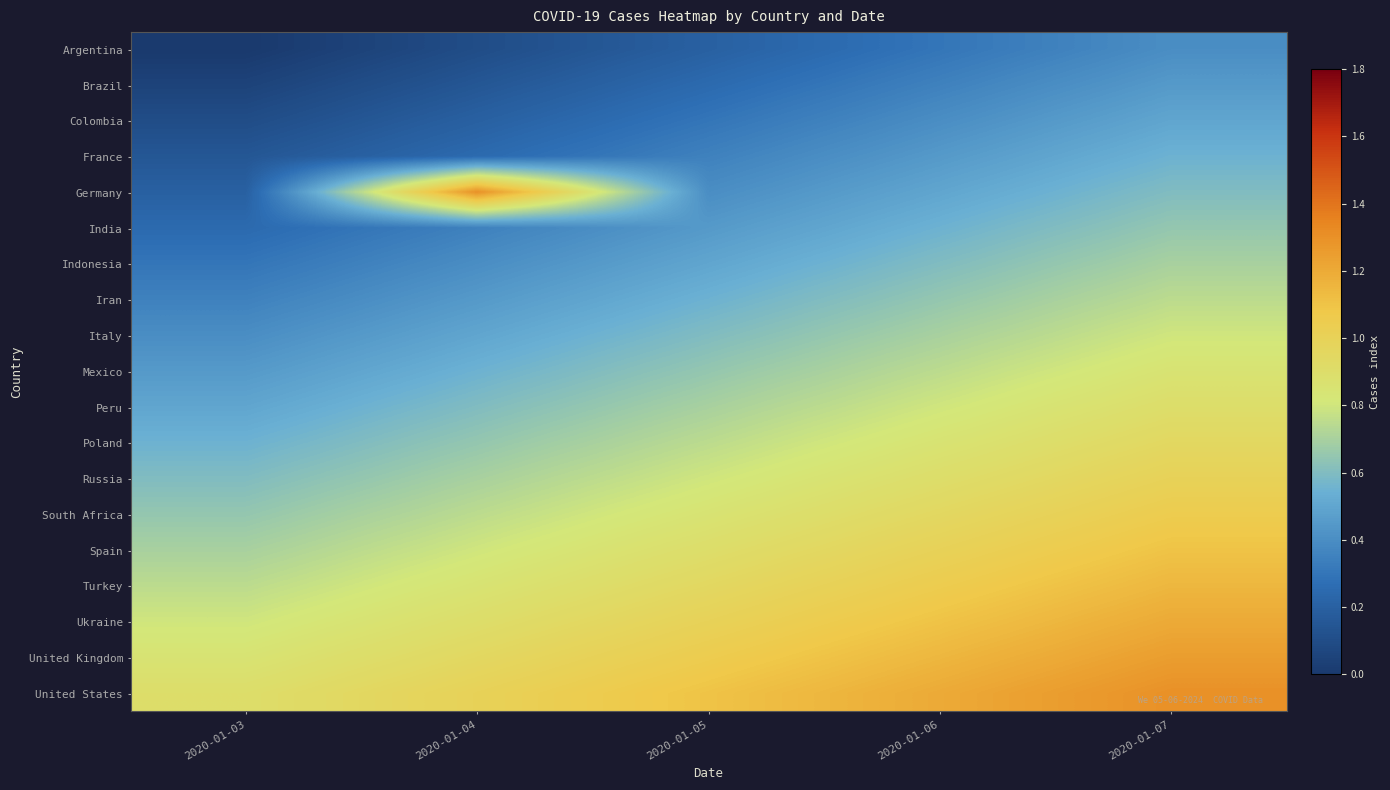

Which series has the widest spread of values?

Germany